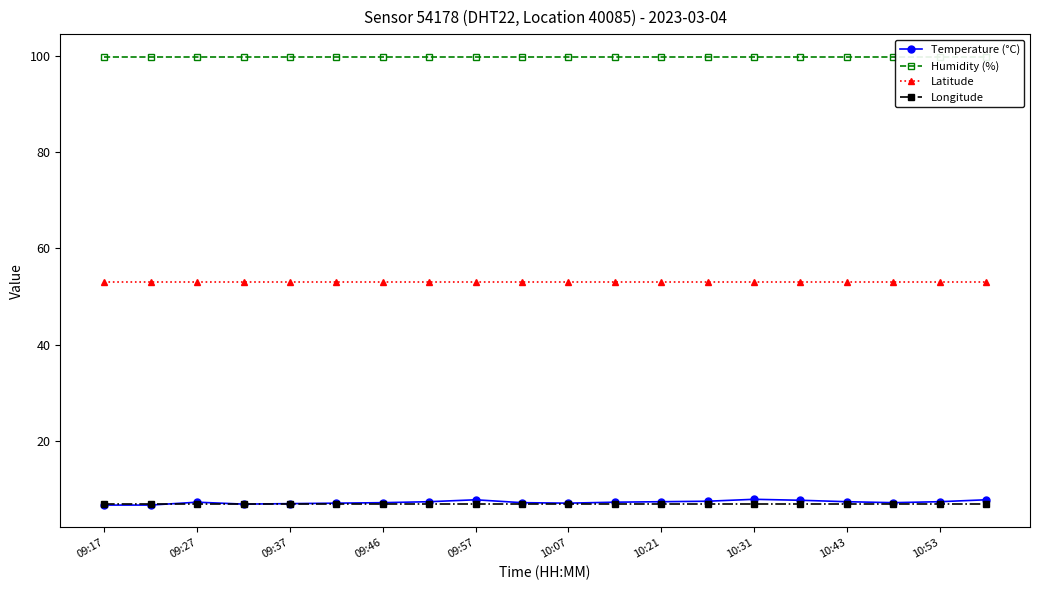

List the series in order of their peak value, lowest first.

Longitude, Temperature (°C), Latitude, Humidity (%)